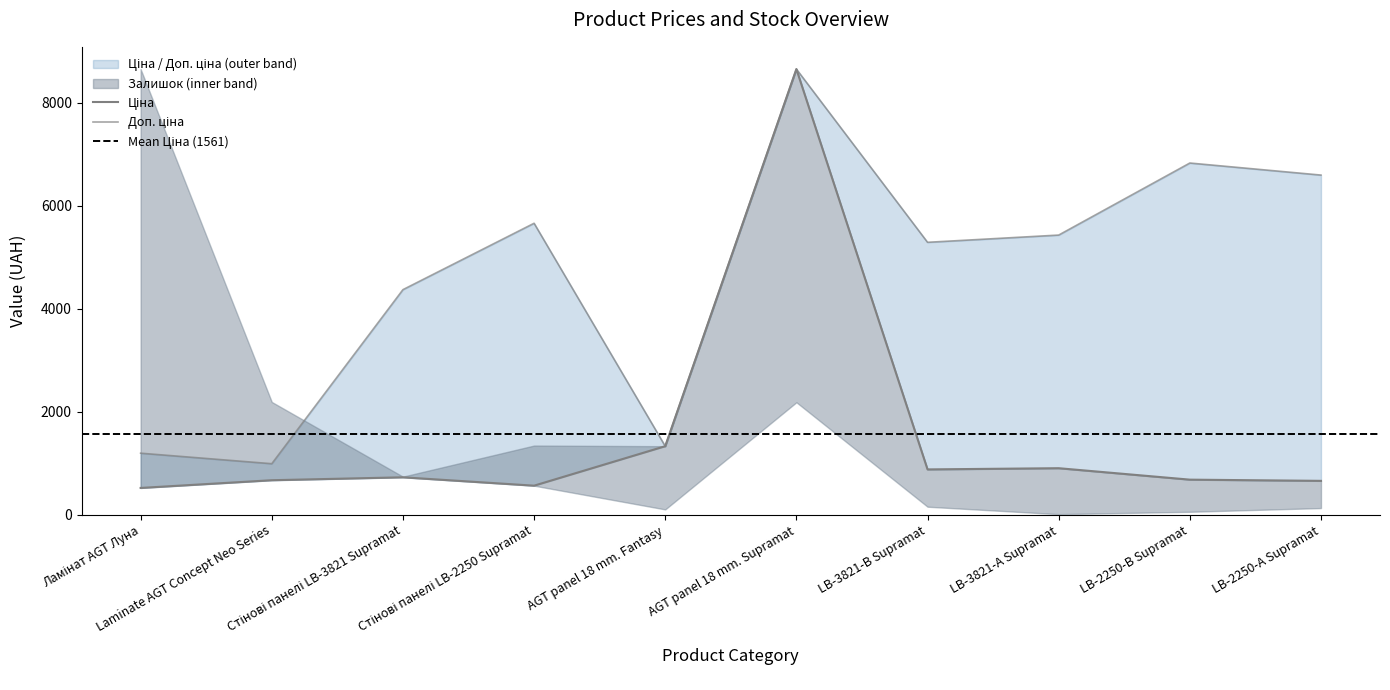

True or false: Доп. ціна has more than 0 interior local peaks.

True